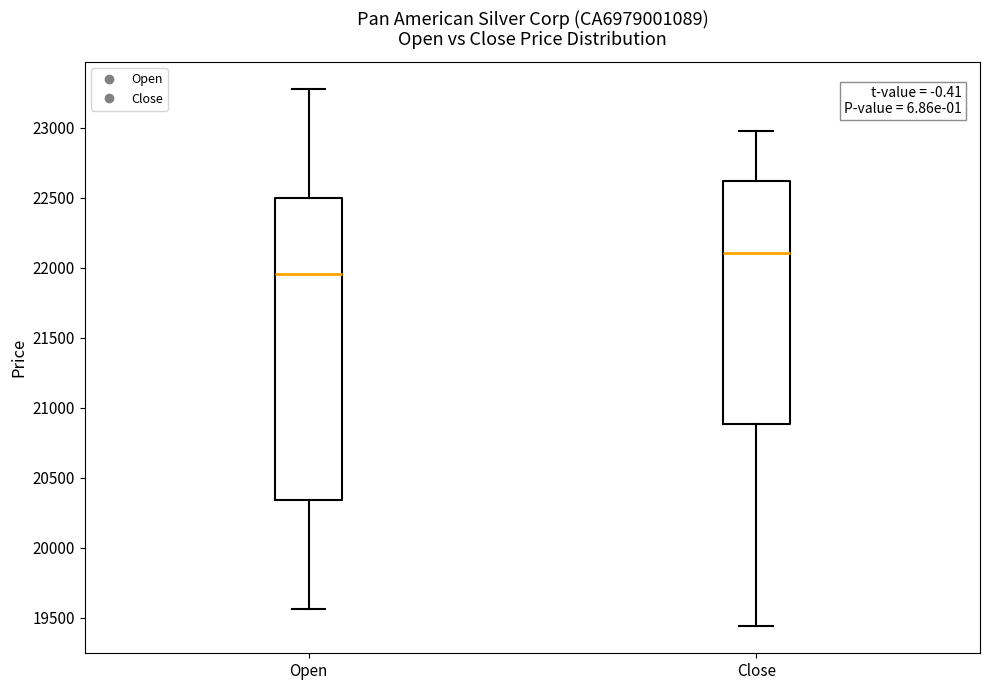

Which box is the tallest, from its lower edge to its upper edge?

Open